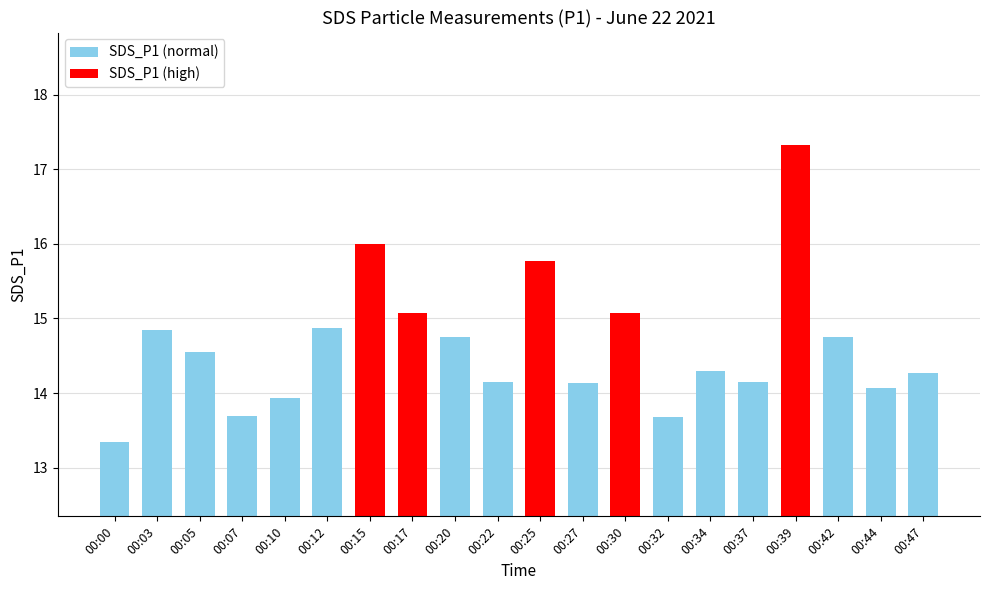

Does the chart contain stacked bars?

No